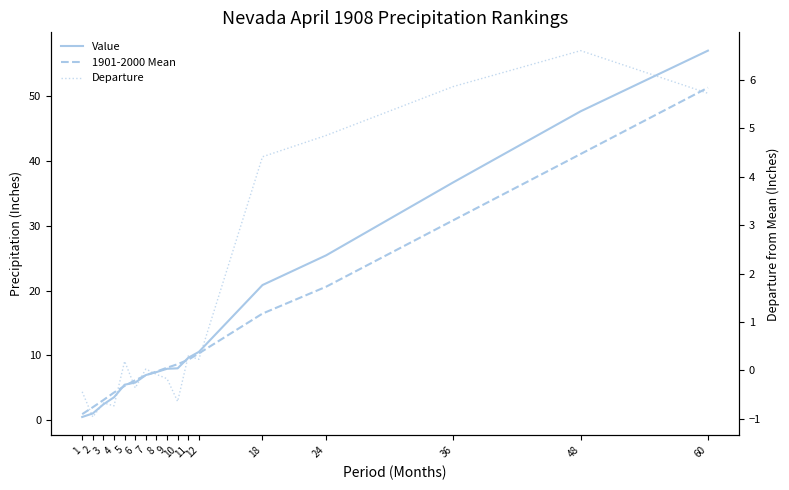

Which series has the largest total across all categories?

Value